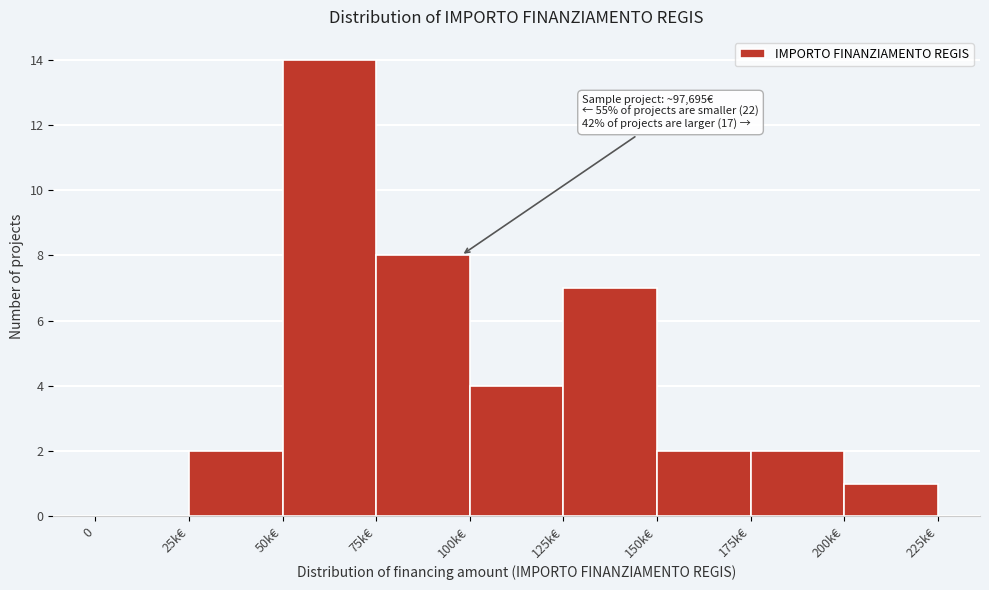

Reading right to left, extract all data points from this chart.

200k€=1	175k€=2	150k€=2	125k€=7	100k€=4	75k€=8	50k€=14	25k€=2	0=0